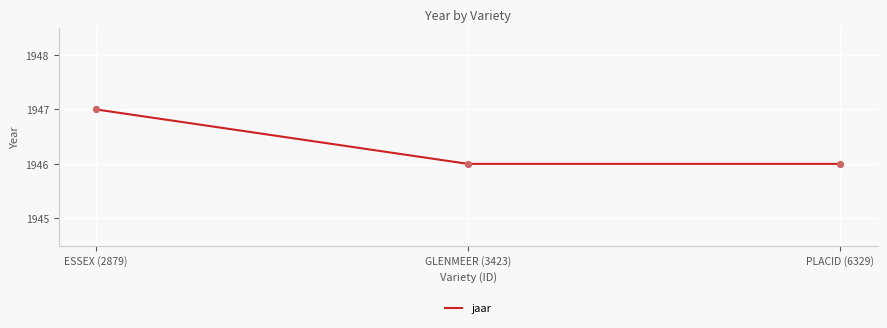

What is the change in value from ESSEX (2879) to GLENMEER (3423)?

-1